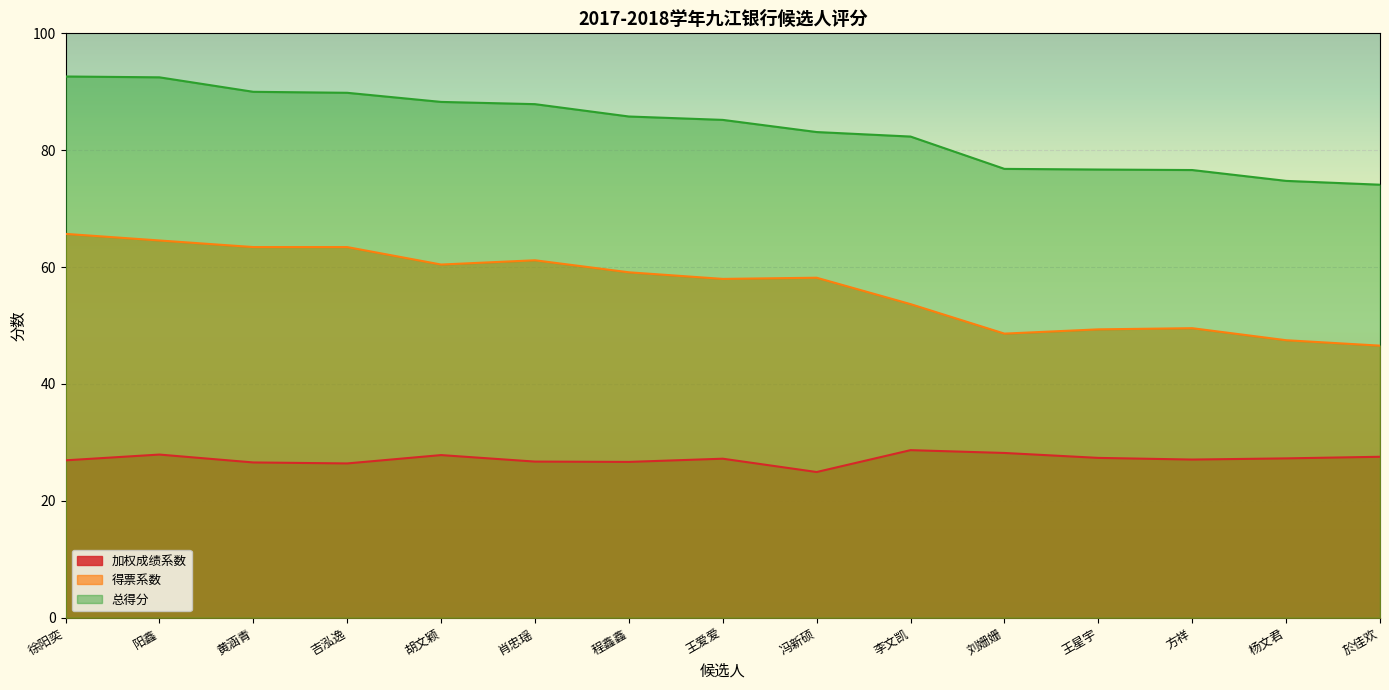

Count the number of data series in this chart.

3